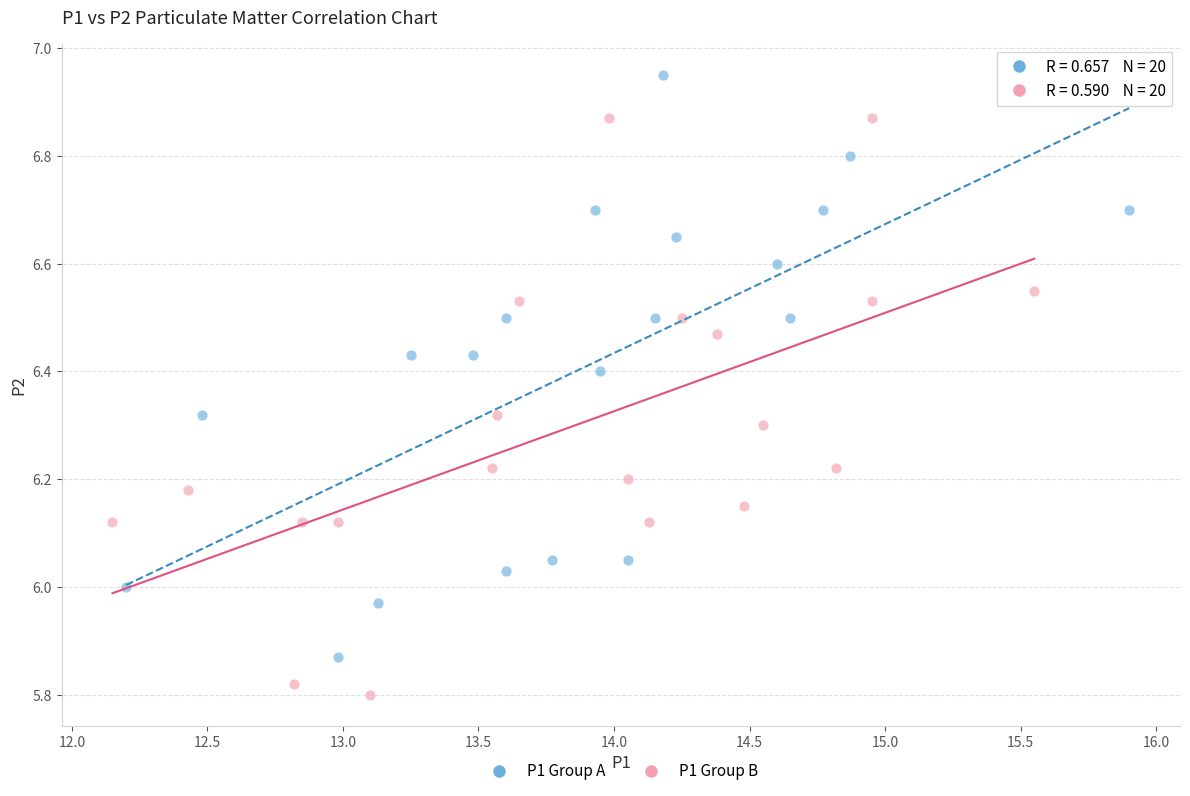

Which series contains the highest Y value?

P1 Group A